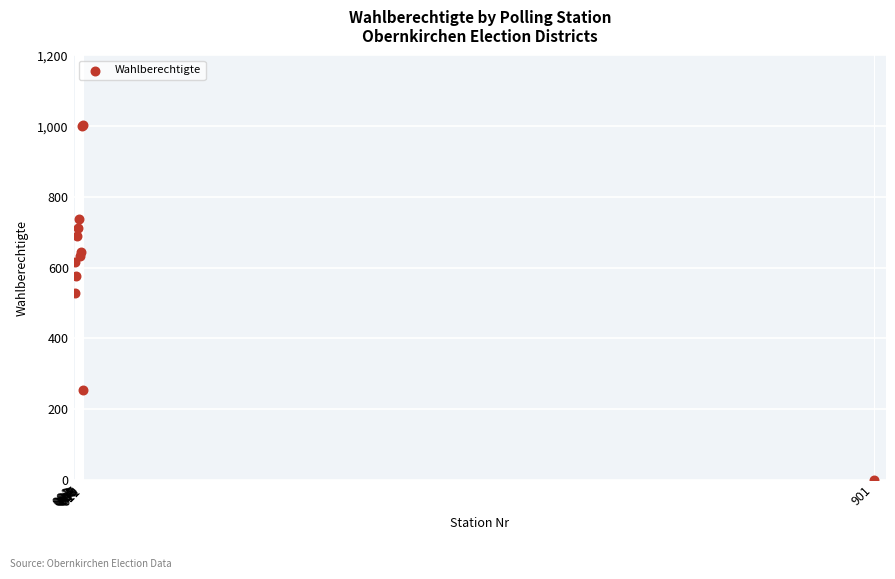

What Y value in the scatter plot is closest to 501?

527